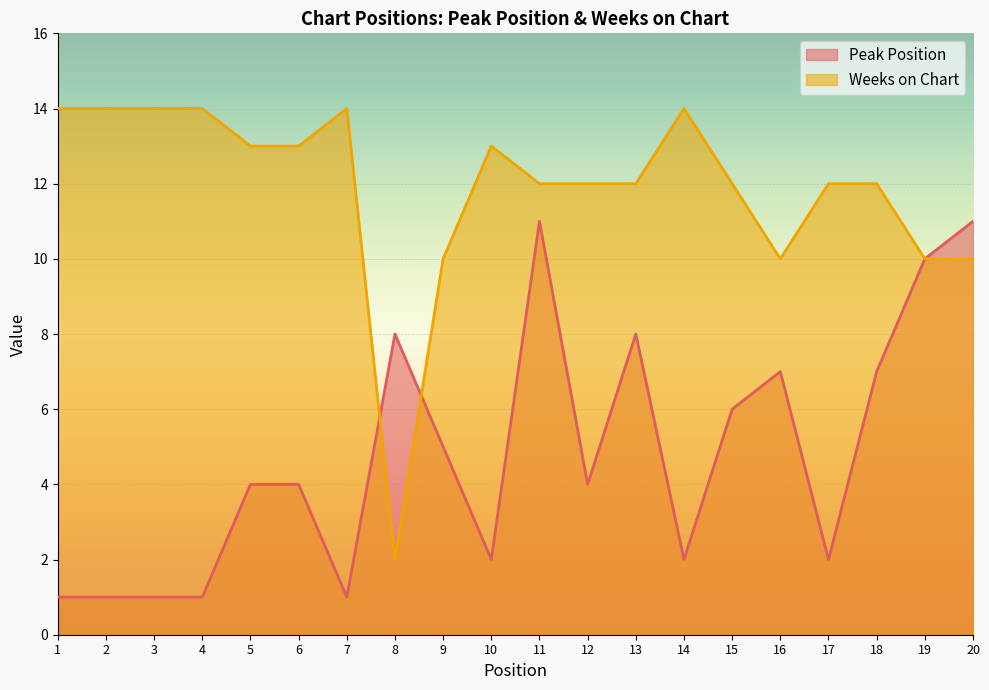

What is the value of the Weeks on Chart point at the 6th from the left?

13